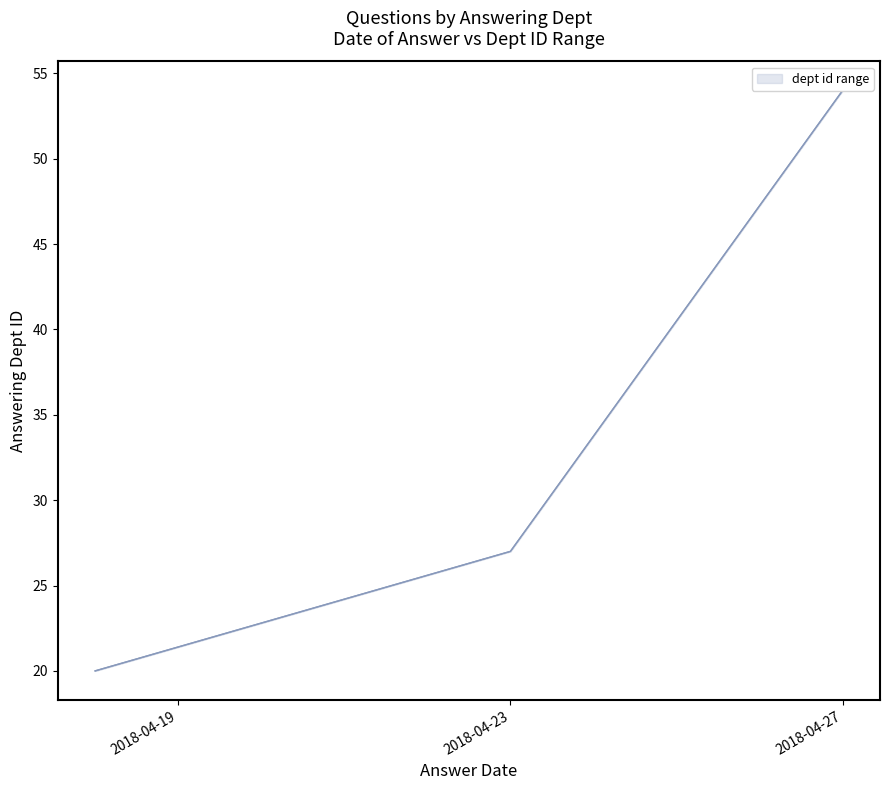

Count the values in the range 20 to 54.

3